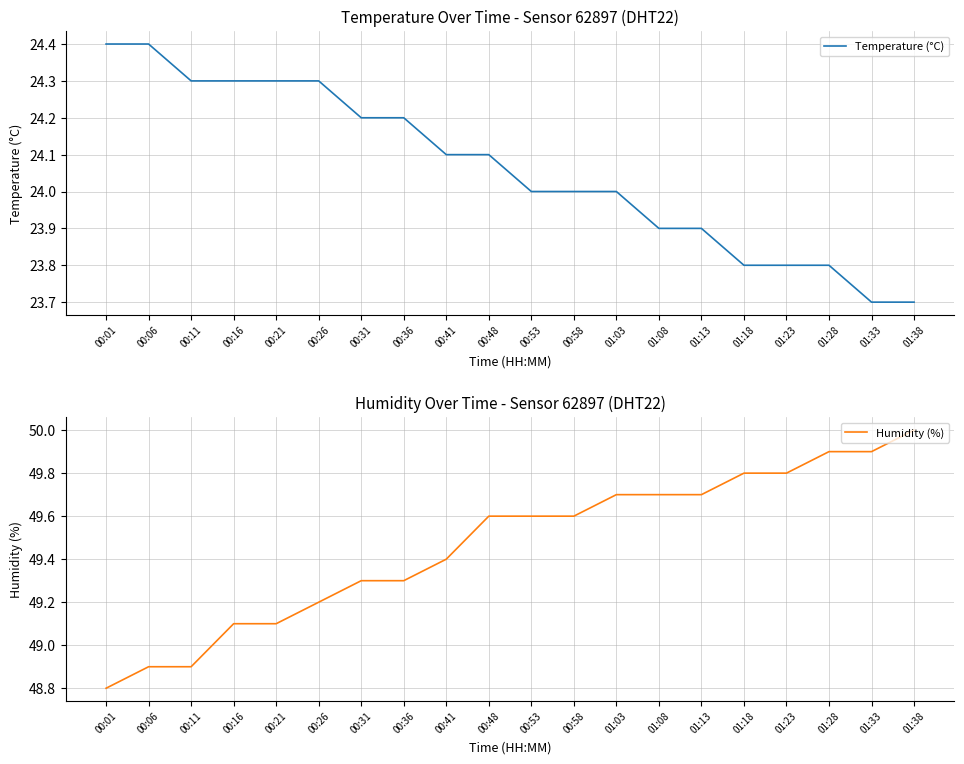

Read the Temperature (°C) value at 00:16.

24.3